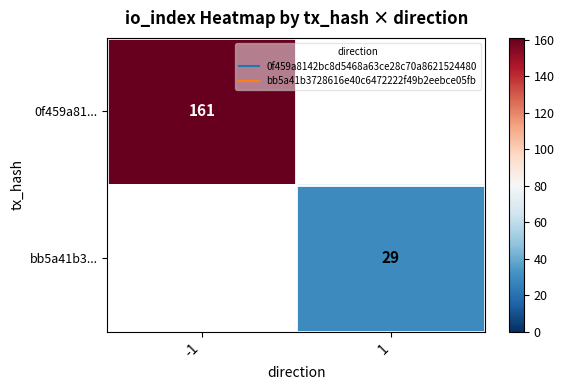

At which label is 0f459a81... closest to 161?

-1